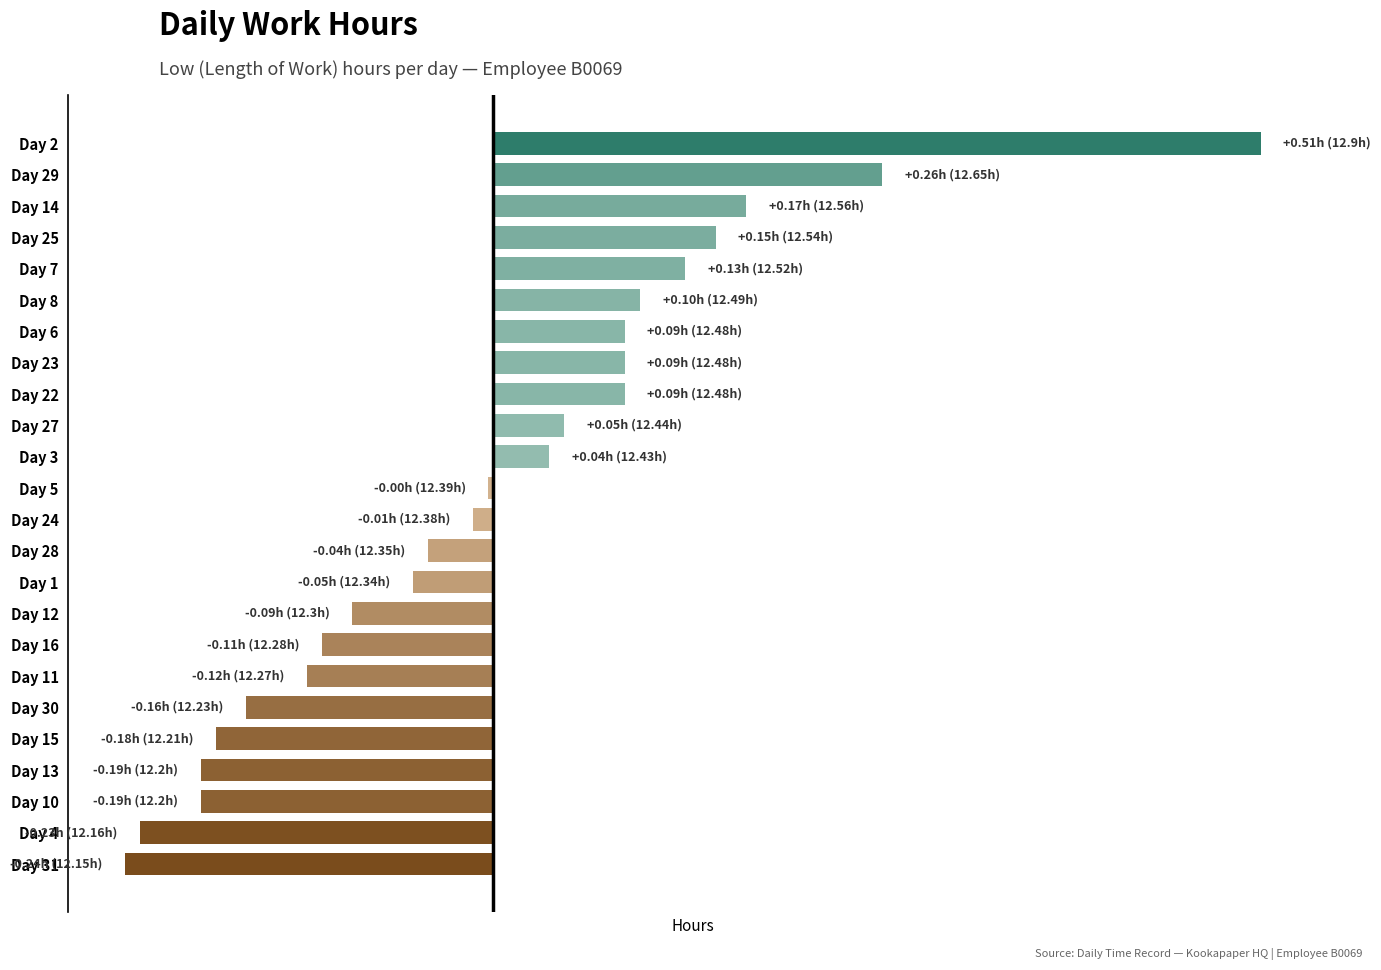

How many values exceed 0?

11